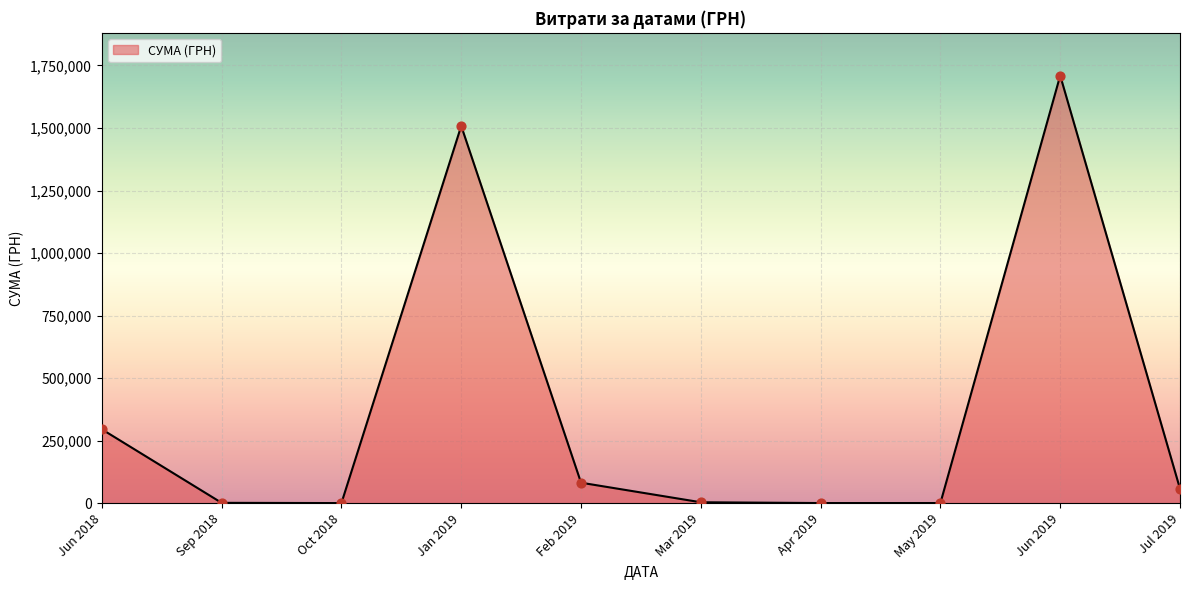

The value at Jun 2018 is 158226.0. True or false?

False